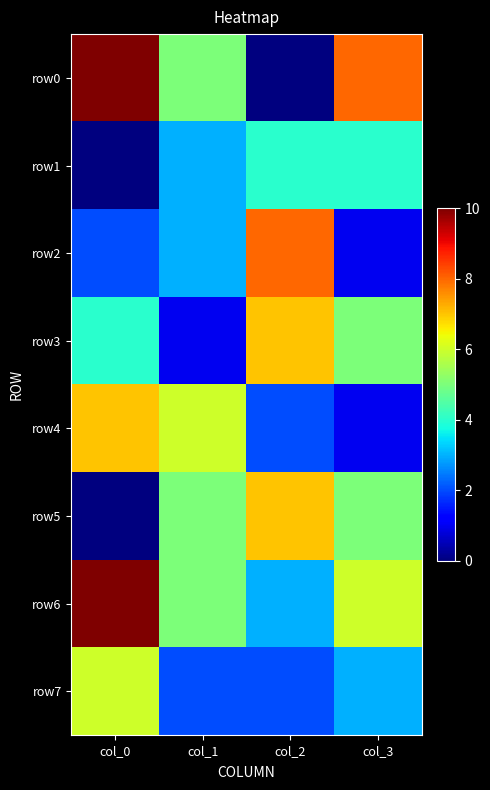

Reading left to right, list all the values displayed in this chart.

row0: col_0=10	col_1=5	col_2=0	col_3=8
row1: col_0=0	col_1=3	col_2=4	col_3=4
row2: col_0=2	col_1=3	col_2=8	col_3=1
row3: col_0=4	col_1=1	col_2=7	col_3=5
row4: col_0=7	col_1=6	col_2=2	col_3=1
row5: col_0=0	col_1=5	col_2=7	col_3=5
row6: col_0=10	col_1=5	col_2=3	col_3=6
row7: col_0=6	col_1=2	col_2=2	col_3=3